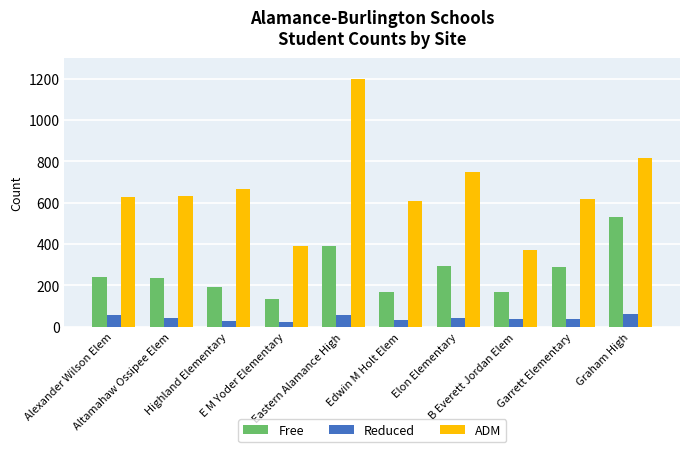

Does the chart contain any negative values?

No